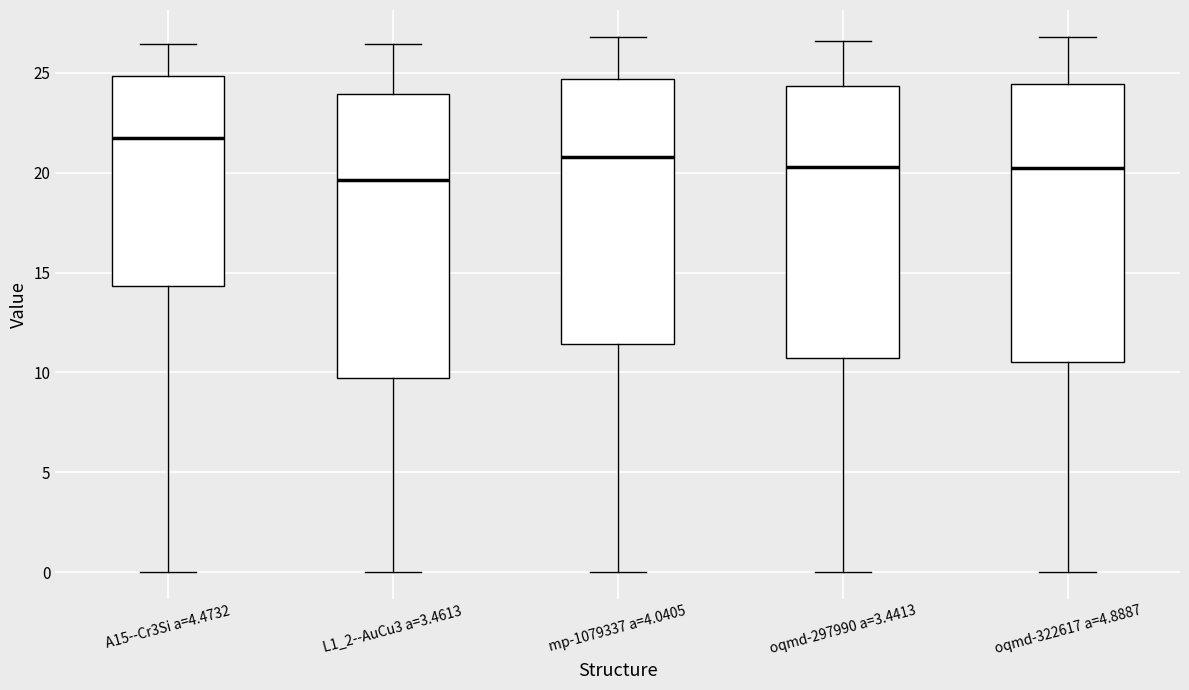

Where does the lower whisker of the box for L1_2--AuCu3 a=3.4613 end on the y-axis? The values are not printed on the chart, so give them approximately, as read against the axis.

0.0